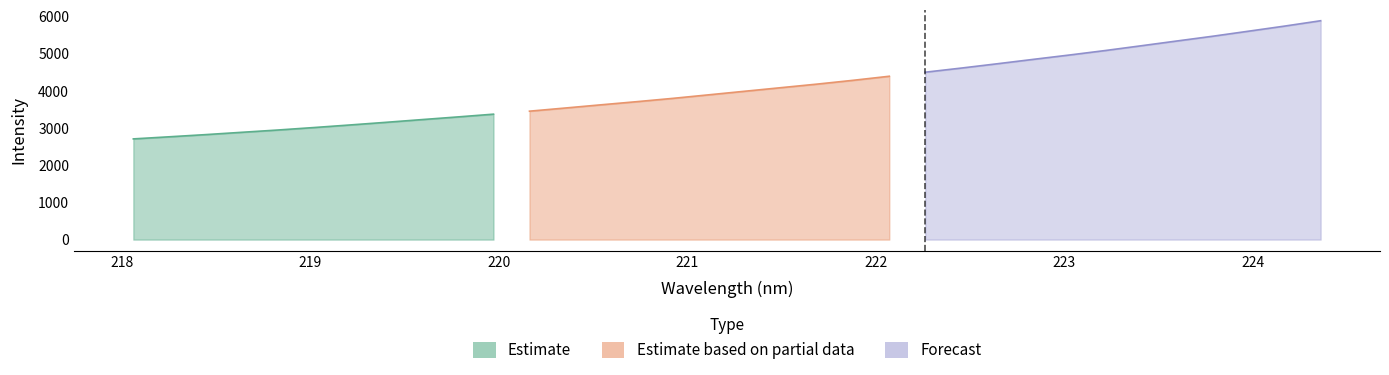

How many data points are less than 3992?

17